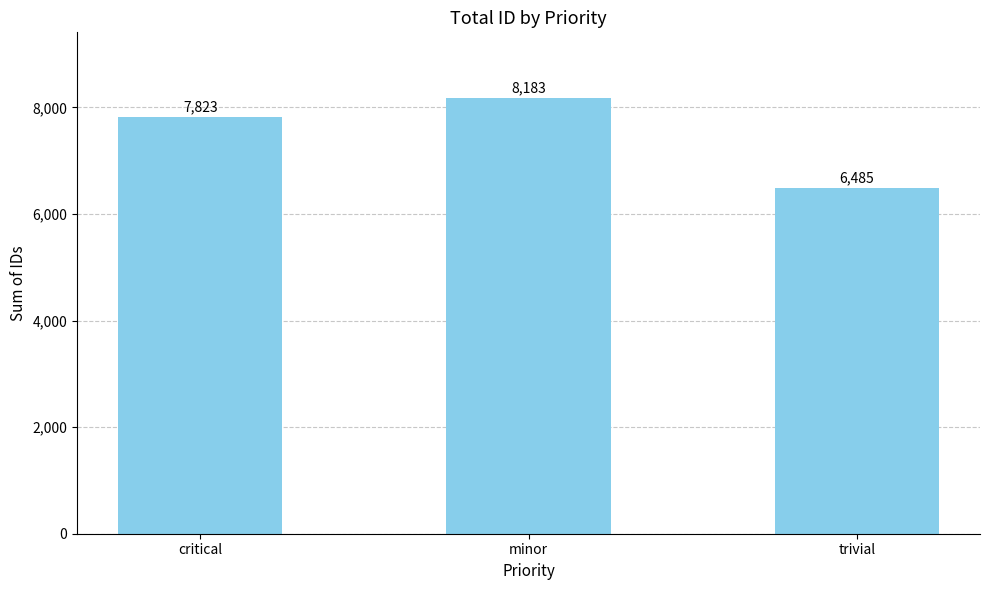

How many data points are less than 7823?

1